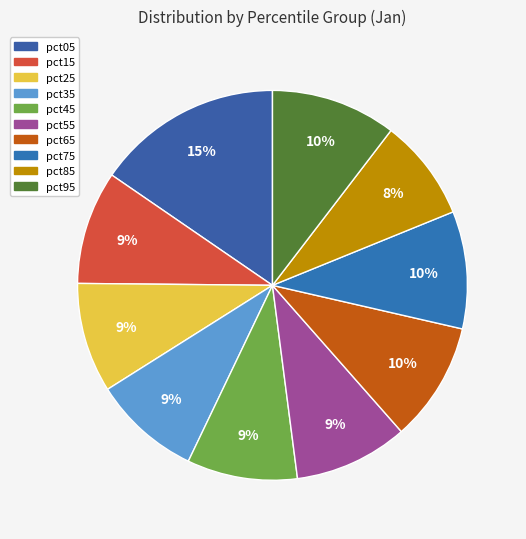

What percentage is the pct85 slice, to the nearest percent?

8%